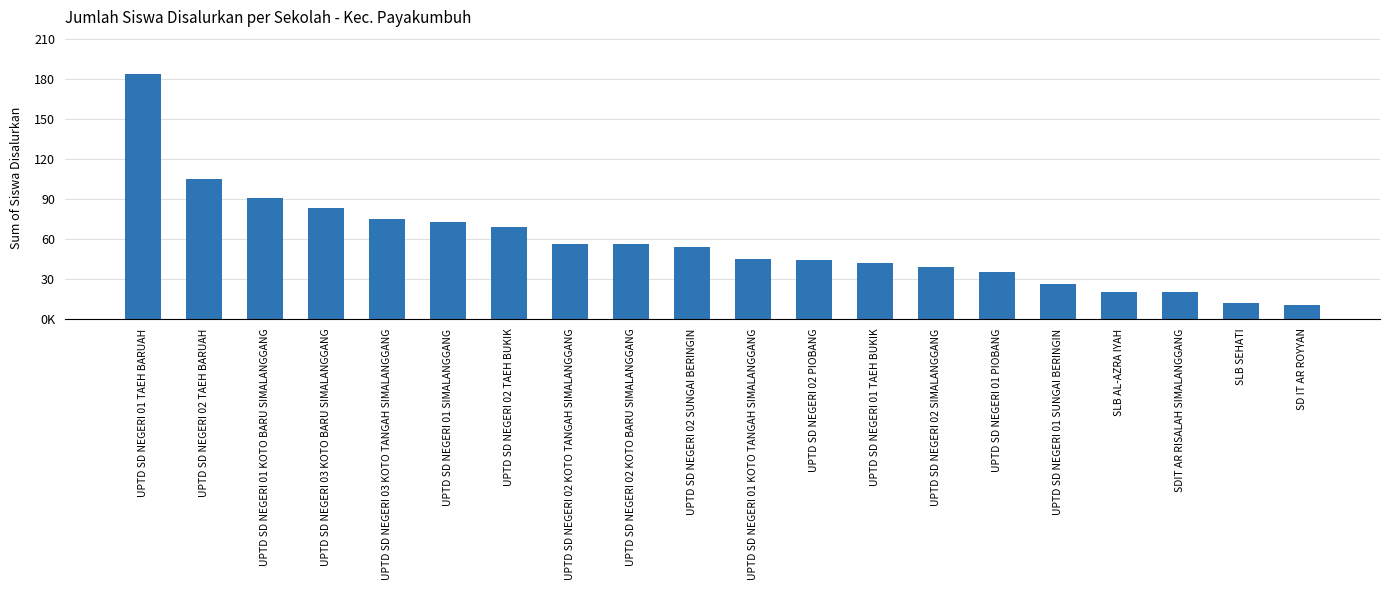

What is the minimum value shown in the chart?

10